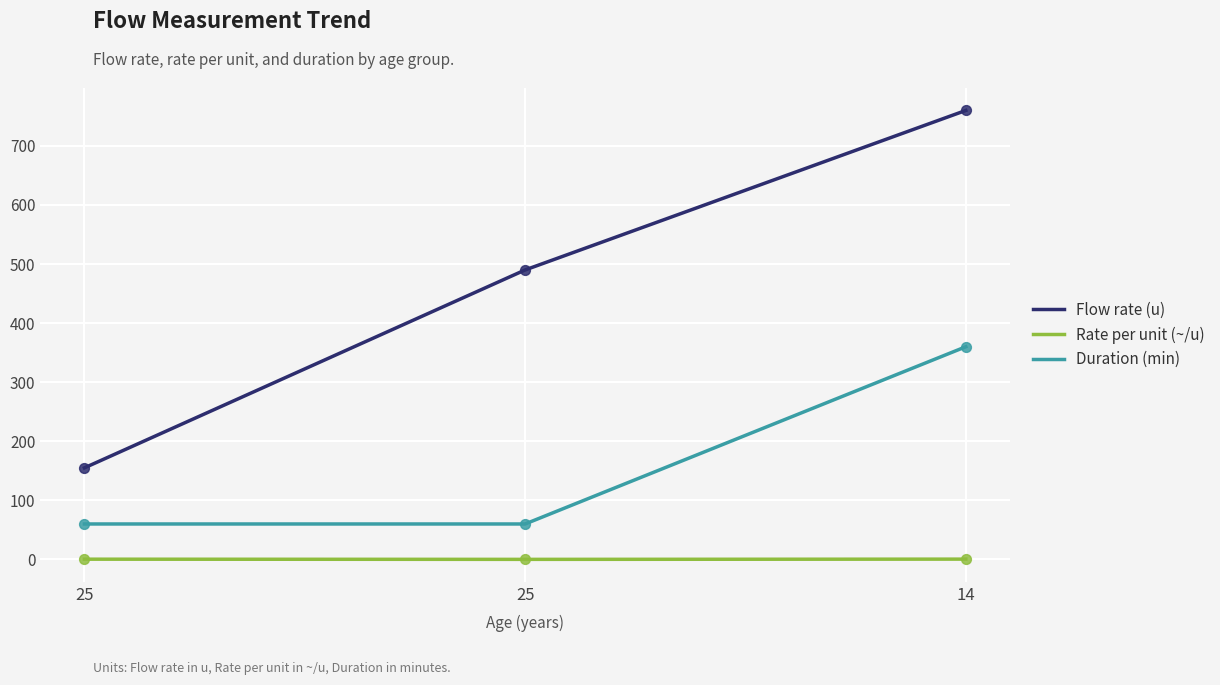

Which series has the largest total across all categories?

Flow rate (u)